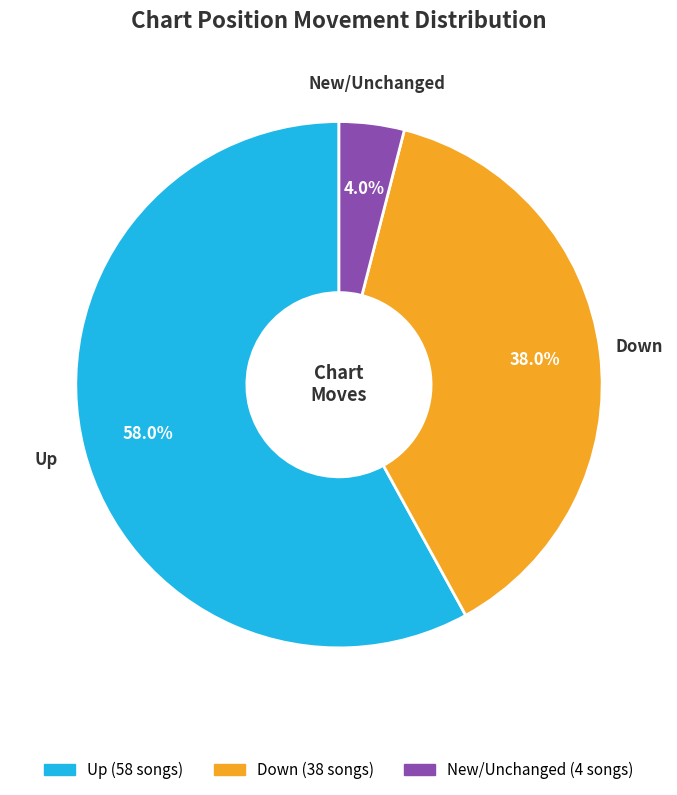

How many segments does this pie chart have?

3